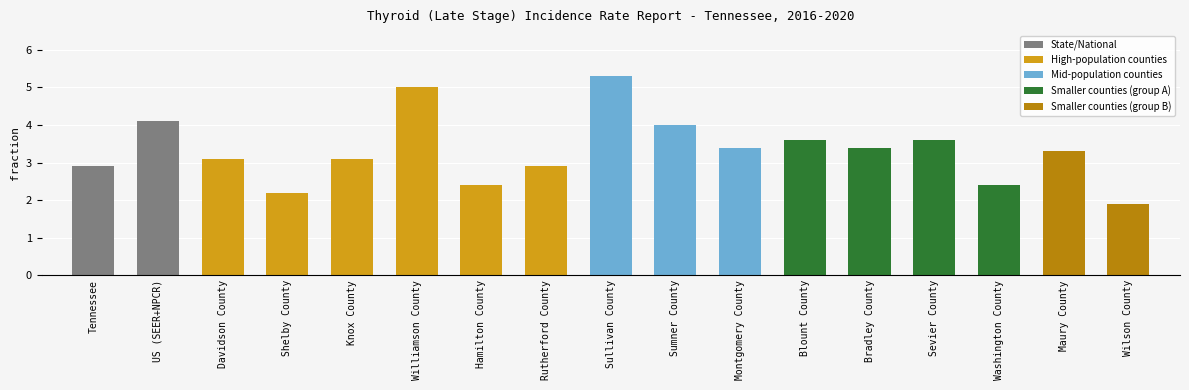

Which category has the lowest value across all series?

Wilson County